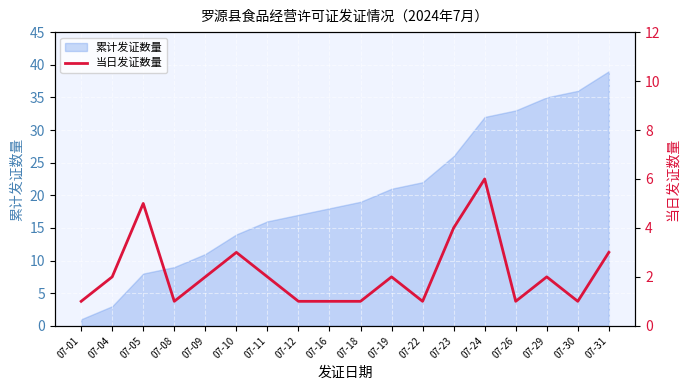

At which label does 累计发证数量 reach its minimum?

07-01